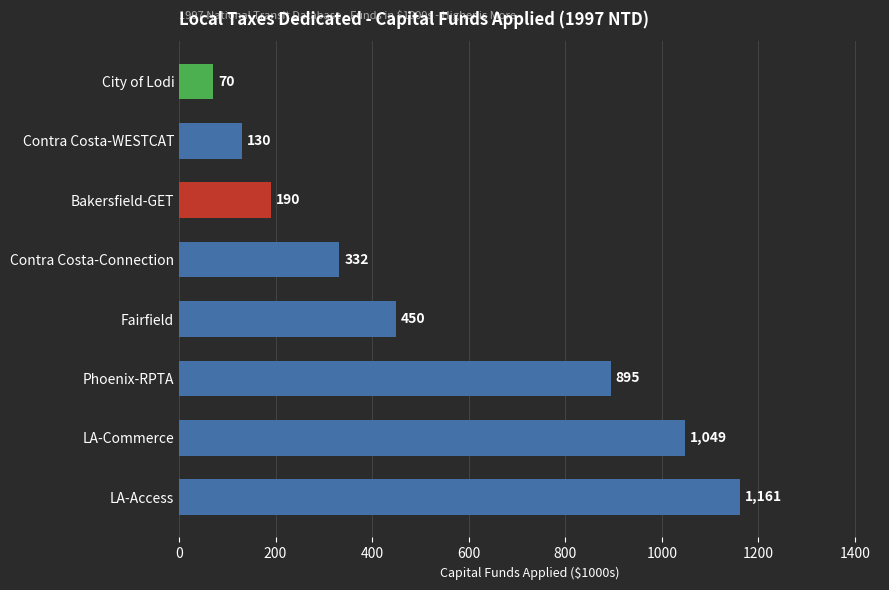

Which has a higher value, Phoenix-RPTA or LA-Access?

LA-Access